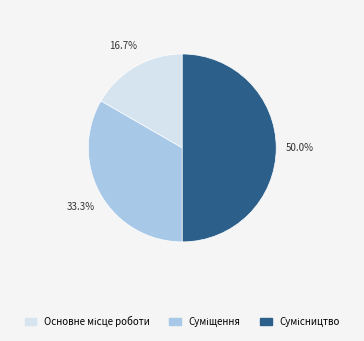

How many segments does this pie chart have?

3